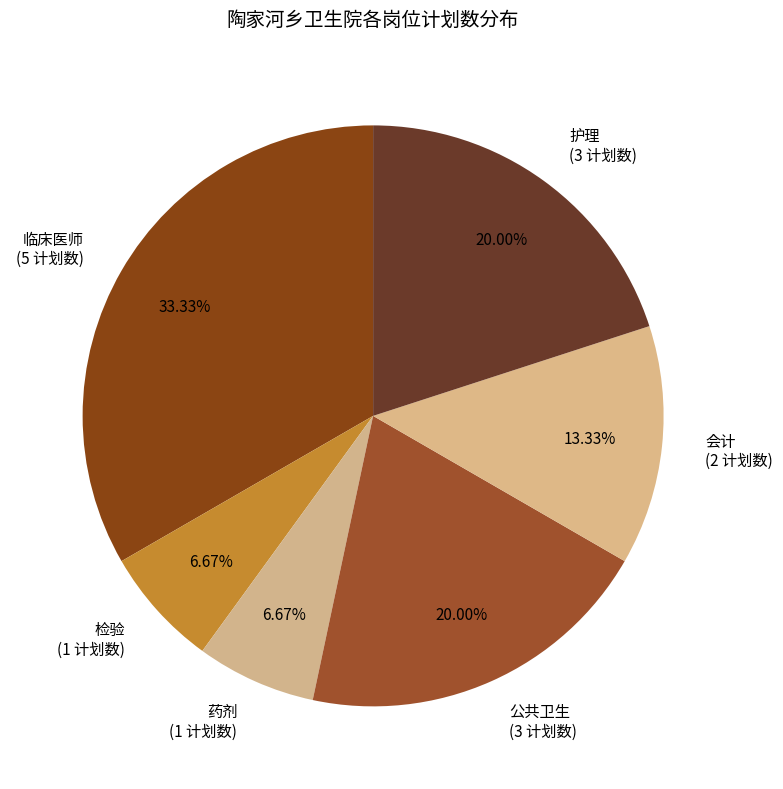

What percentage do 公共卫生 and 临床医师 together represent?

53.3%